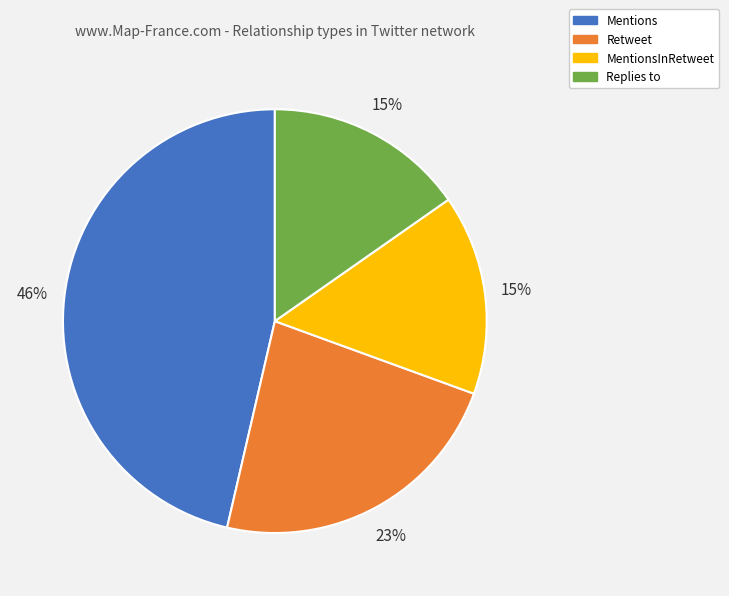

What is the ratio of the value at MentionsInRetweet to the value at Replies to?

1.0